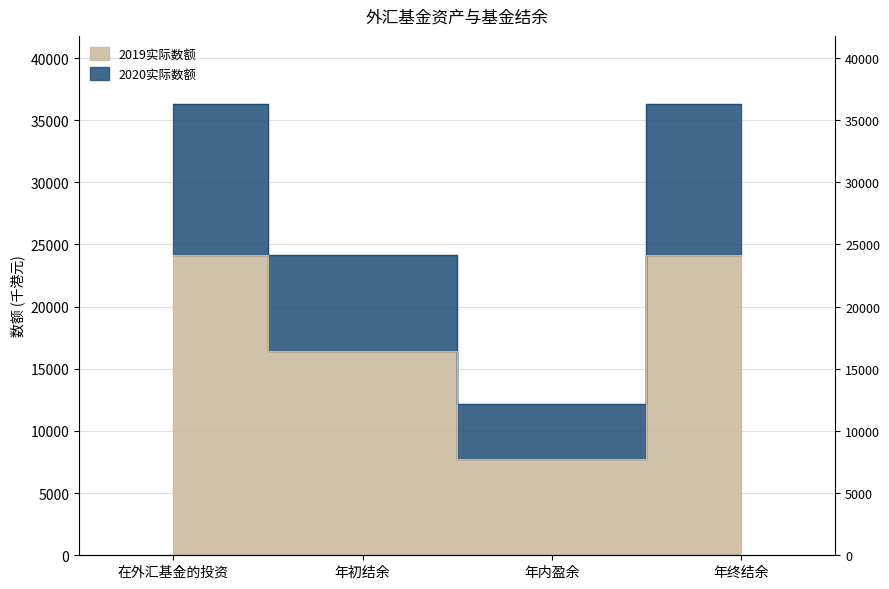

How many 2019实际数额 values are between 16417 and 24123?

3